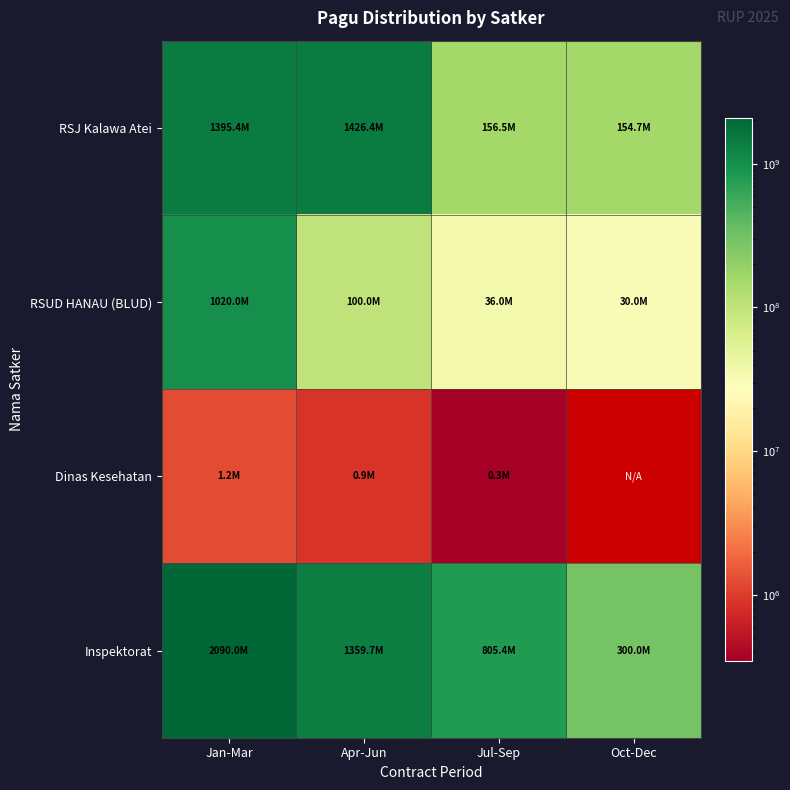

What is the approximate value of RSUD HANAU (BLUD) at Apr-Jun?

100000000.0